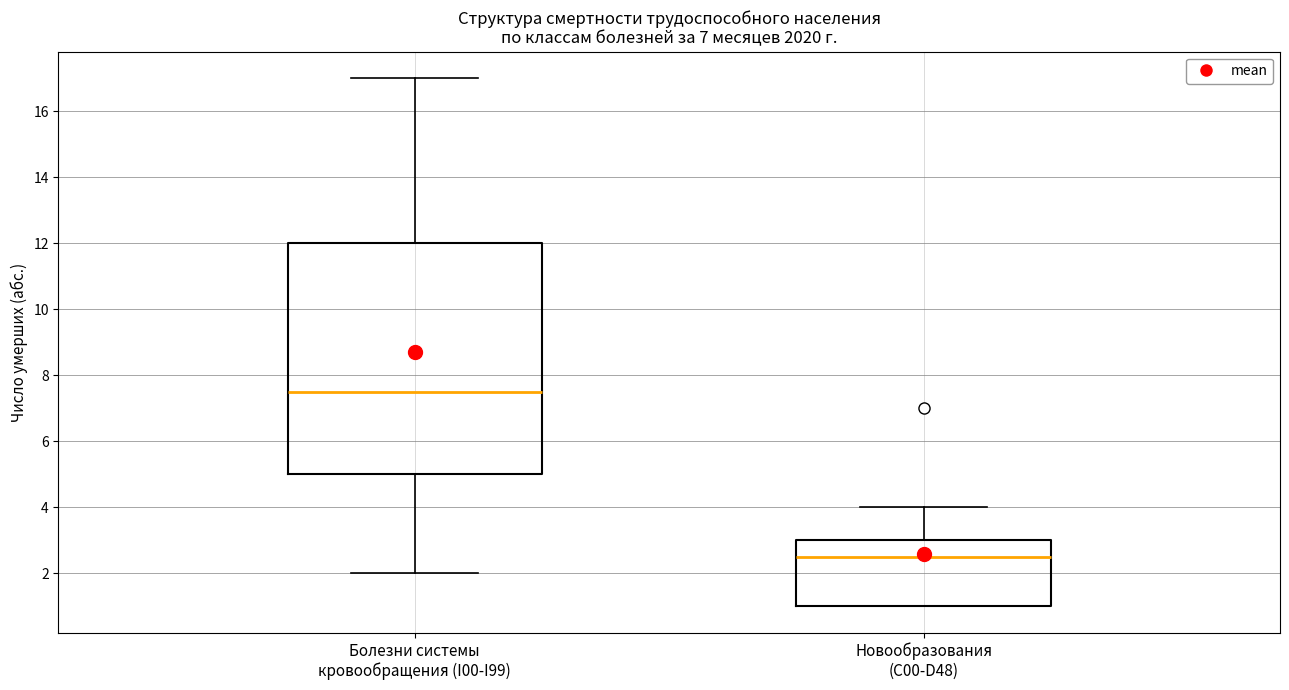

Reading left to right, transcribe this box plot: for each box, give where its median line is, the range the box spans, and where its two whiskers end, as read against the y-axis. The values are not printed on the chart, so give them approximately, as read against the axis.

Болезни системы кровообращения (I00-I99): median 7.6, box 5.0 to 12.0, whiskers 2.0 to 17.0
Новообразования (C00-D48): median 2.6, box 1.0 to 3.0, whiskers 1.0 to 4.0